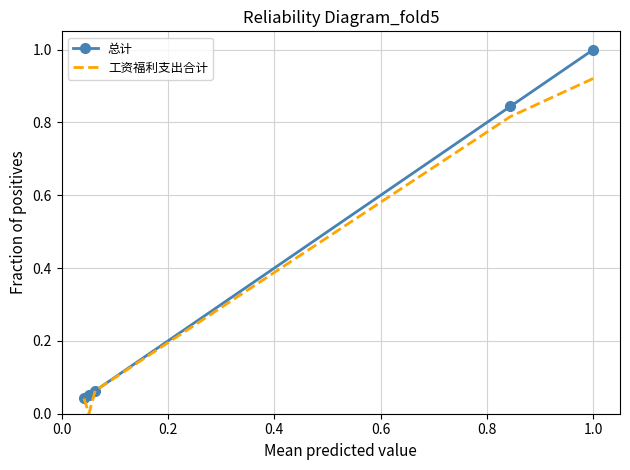

List the series in order of their peak value, highest first.

总计, 工资福利支出合计